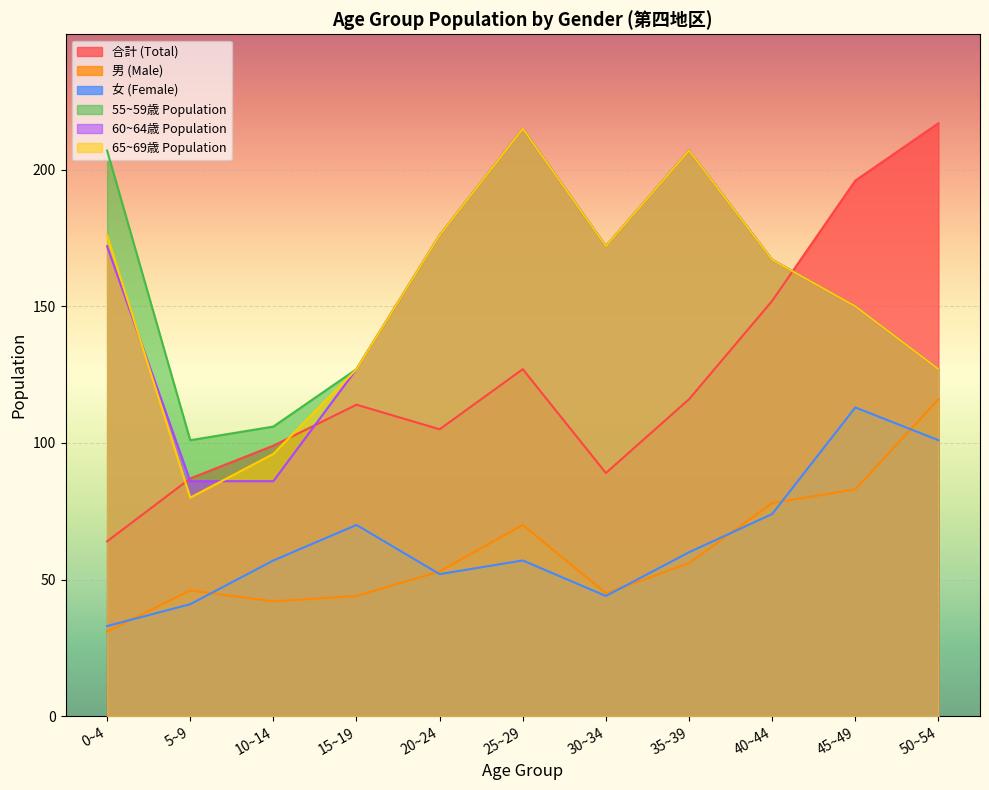

What is the average value of the 10-14 series?

59